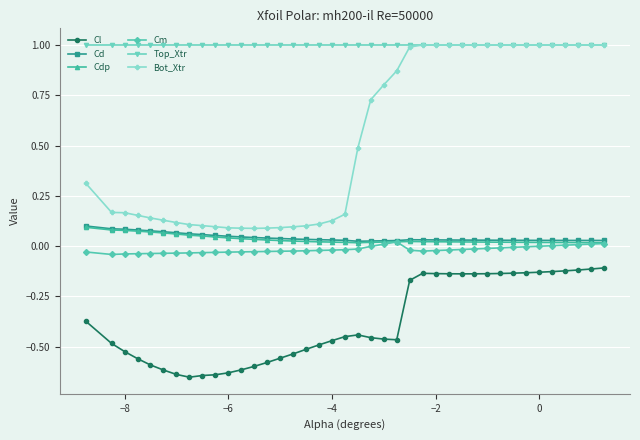

How many lines are shown in the chart?

6